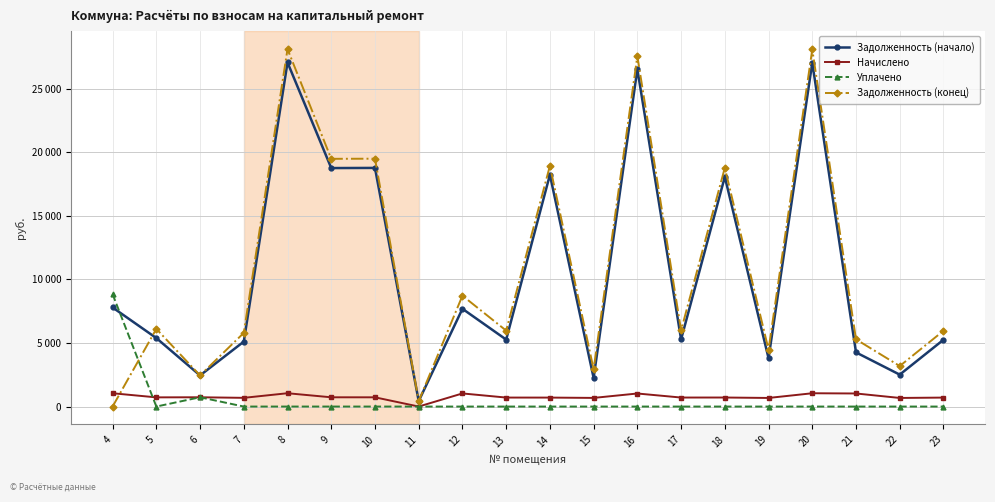

Which series has the largest total across all categories?

Задолженность (конец)